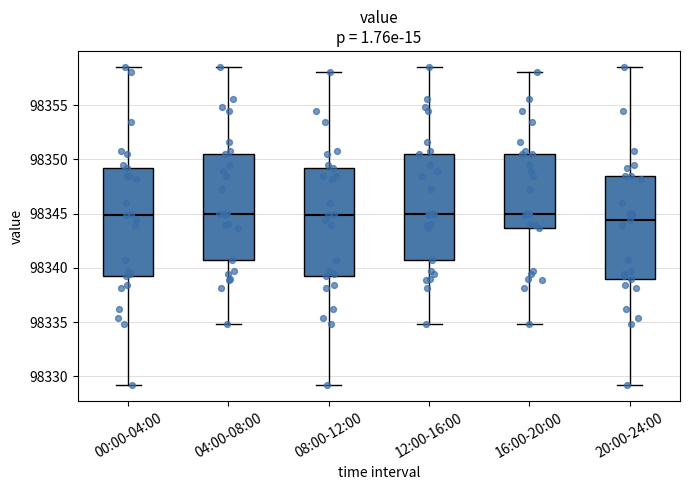

Reading left to right, read every box against the y-axis: the position of its median line, the range the box covers, and the ends of its whiskers. The values are not printed on the chart, so give them approximately, as read against the axis.

00:00-04:00: median 98345.0, box 98339.5 to 98349.0, whiskers 98329.0 to 98358.5
04:00-08:00: median 98345.0, box 98340.5 to 98350.5, whiskers 98335.0 to 98358.5
08:00-12:00: median 98345.0, box 98339.5 to 98349.0, whiskers 98329.0 to 98358.0
12:00-16:00: median 98345.0, box 98340.5 to 98350.5, whiskers 98335.0 to 98358.5
16:00-20:00: median 98345.0, box 98343.5 to 98350.5, whiskers 98335.0 to 98358.0
20:00-24:00: median 98344.5, box 98339.0 to 98348.5, whiskers 98329.0 to 98358.5